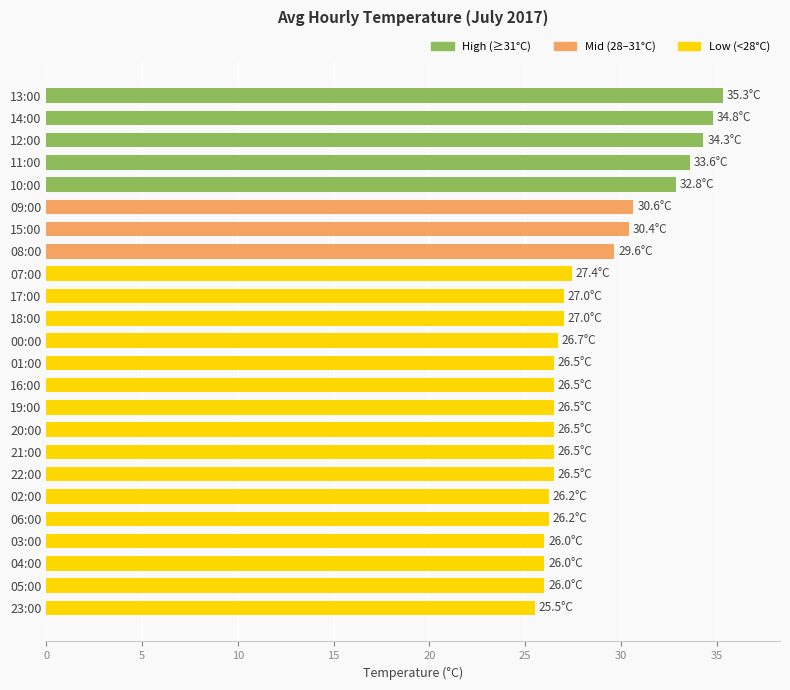

True or false: the data shows 26.7 at 00:00.

True